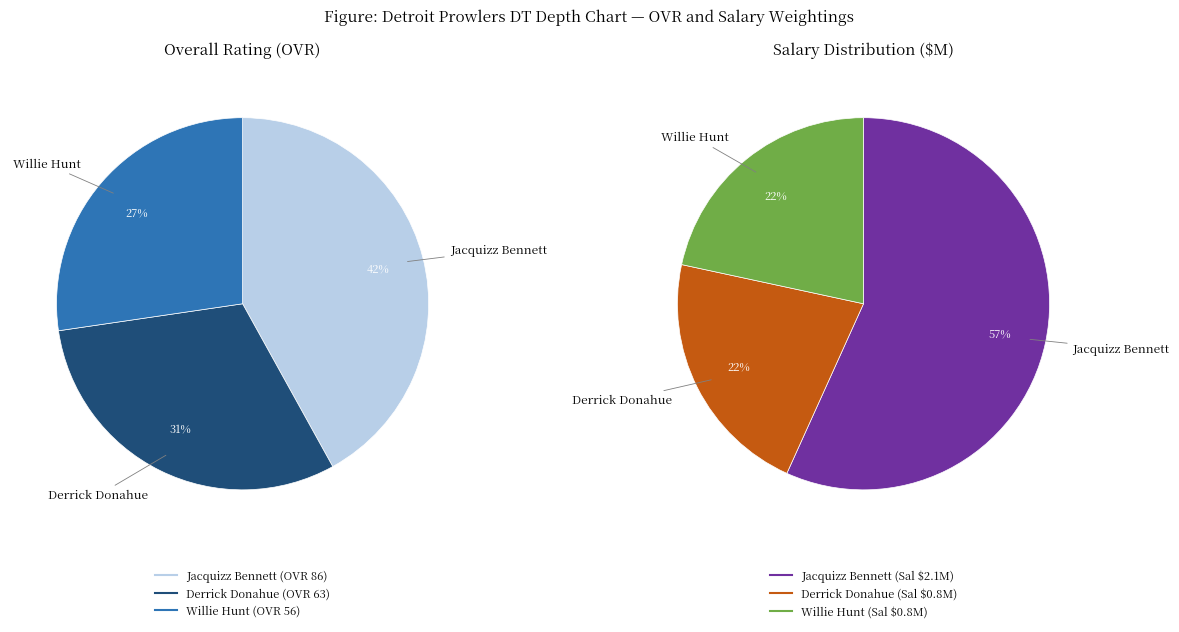

Do Jacquizz Bennett and Derrick Donahue together represent more than half of the pie?

Yes